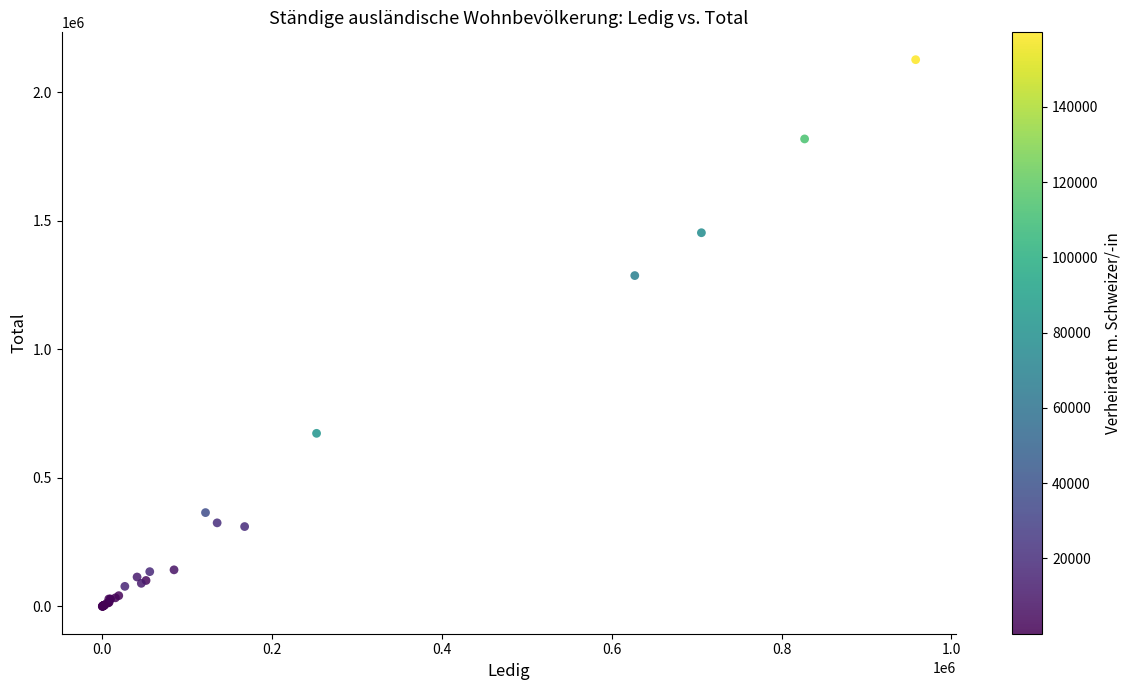

What Y value in the scatter plot is closest to 1063761?

1287321